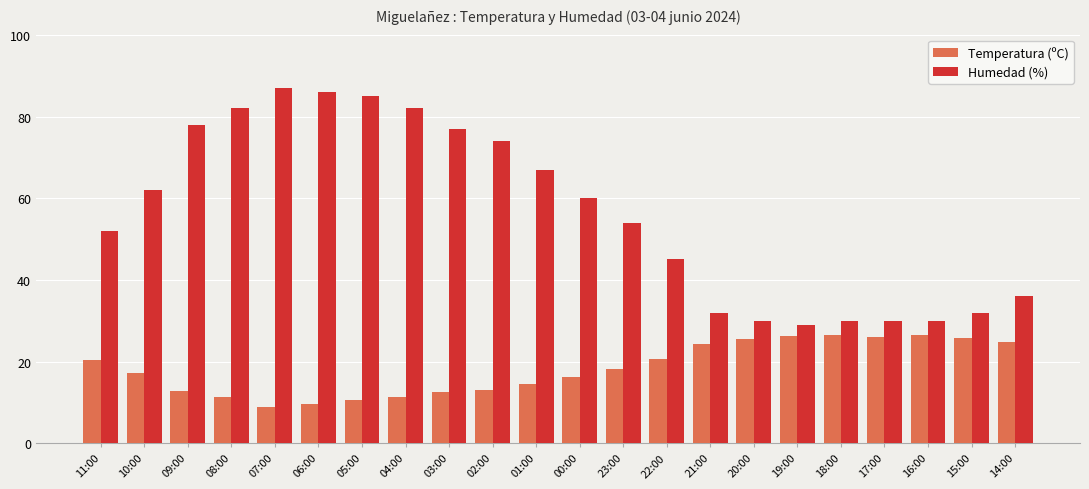

What is the label of the 20th bar from the right?

09:00